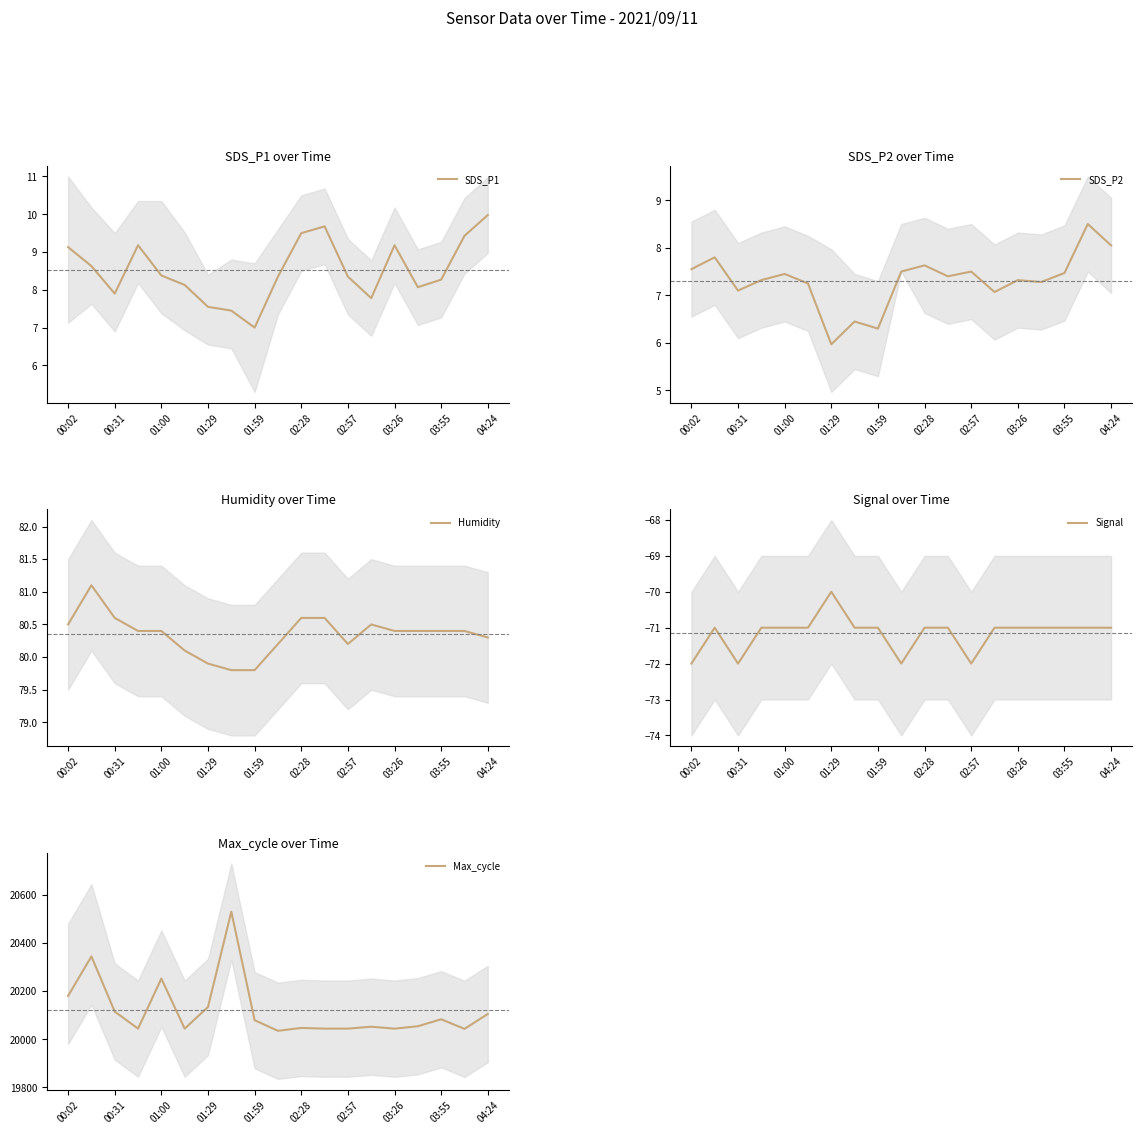

What is the maximum value for SDS_P1?

10.0